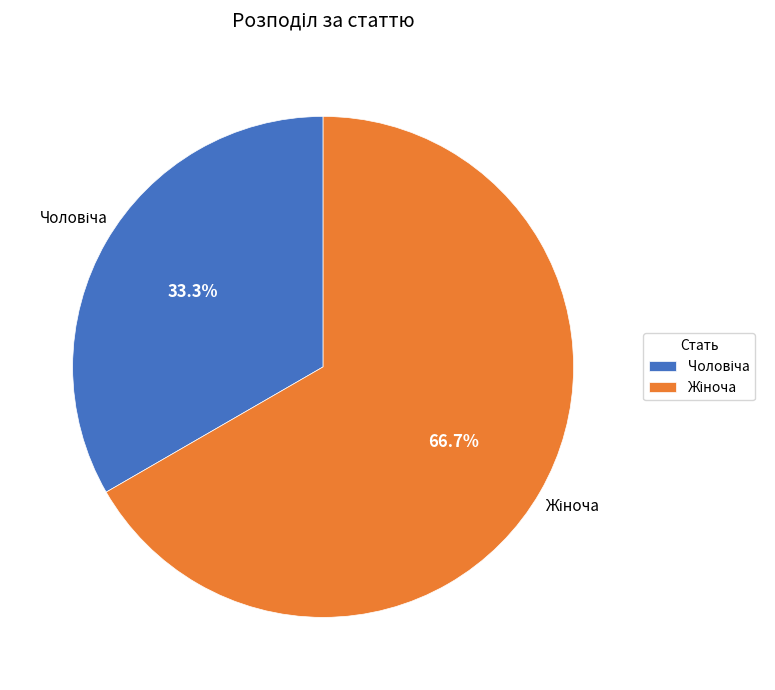

Does any single category account for the majority?

Yes